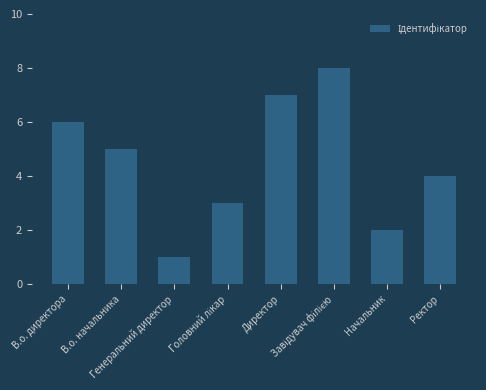

How many data points are less than 5?

4